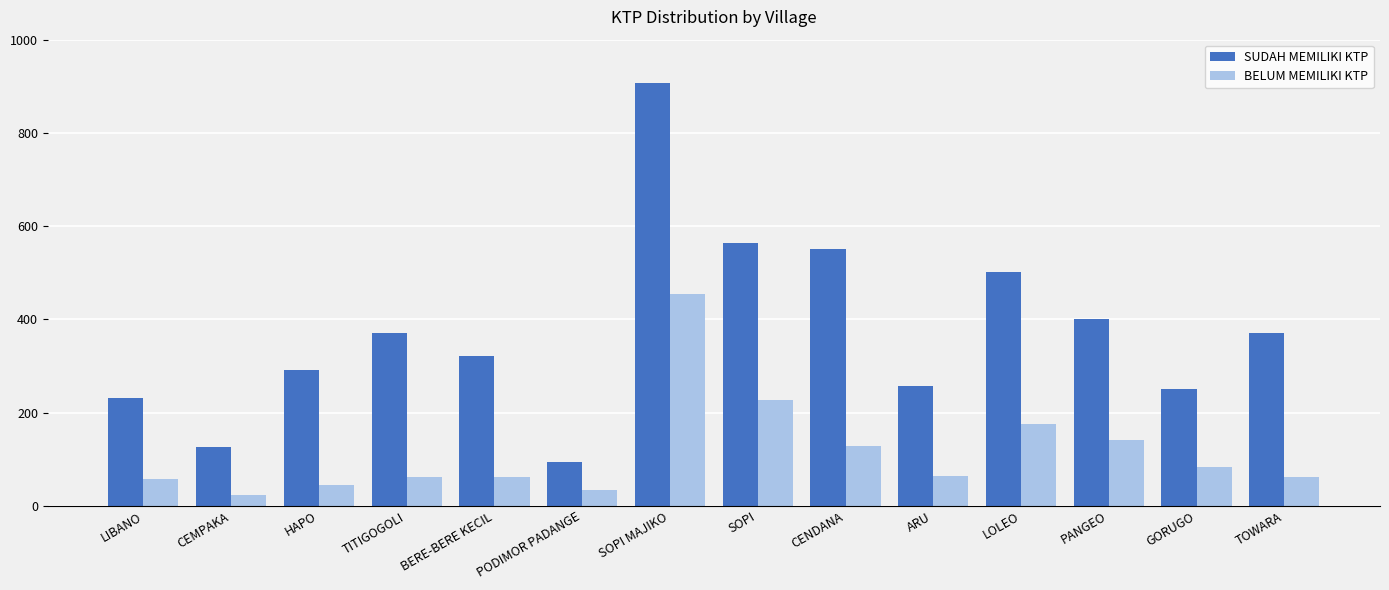

Rank the series by their maximum value, from highest to lowest.

SUDAH MEMILIKI KTP, BELUM MEMILIKI KTP